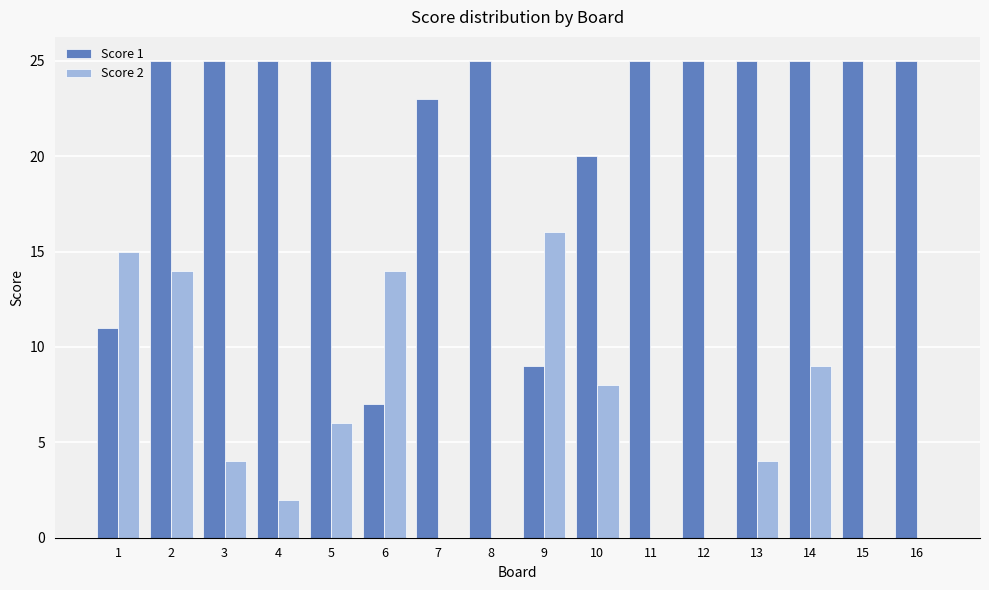

What is the greatest value displayed?

25